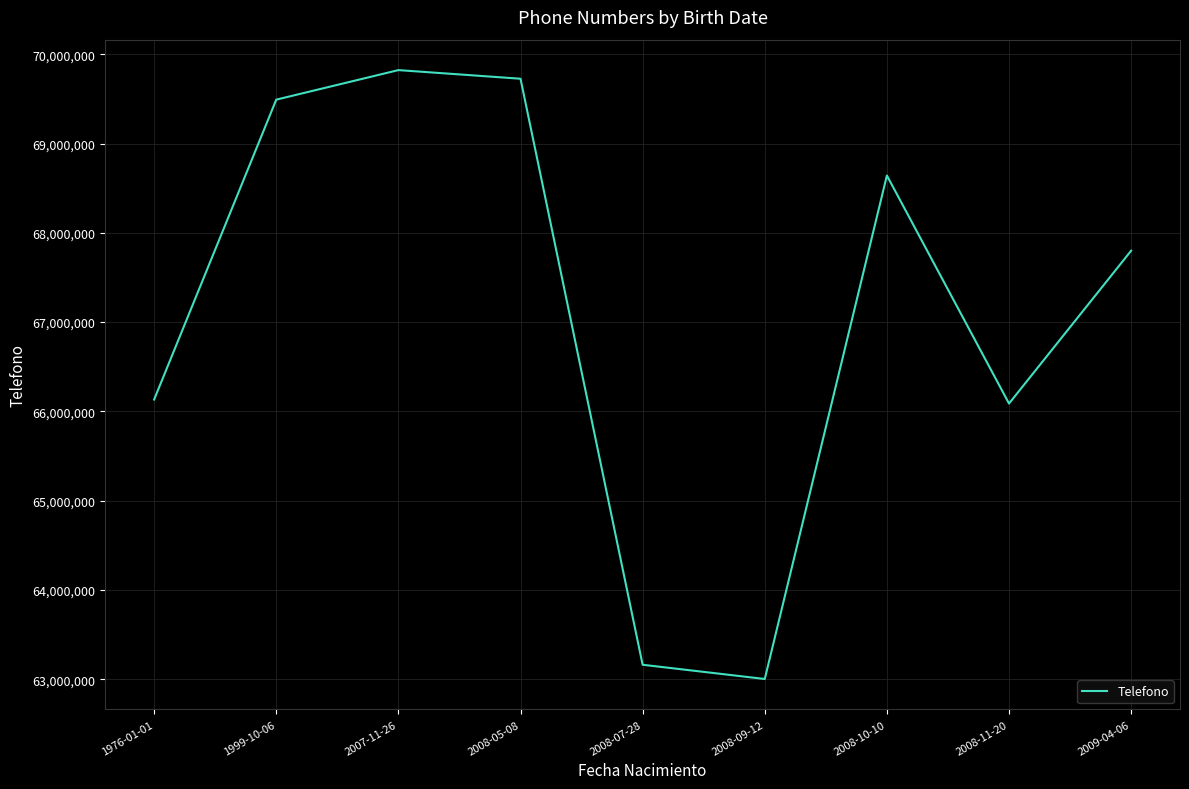

True or false: the data has more than 2 interior local peaks.

False